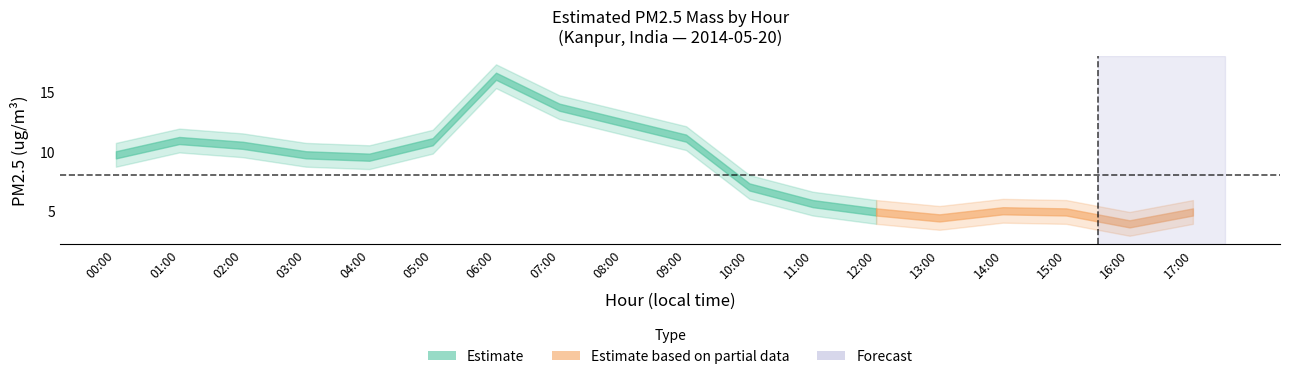

What is the difference between the maximum and minimum values in the PM2.5 upper series?

12.4